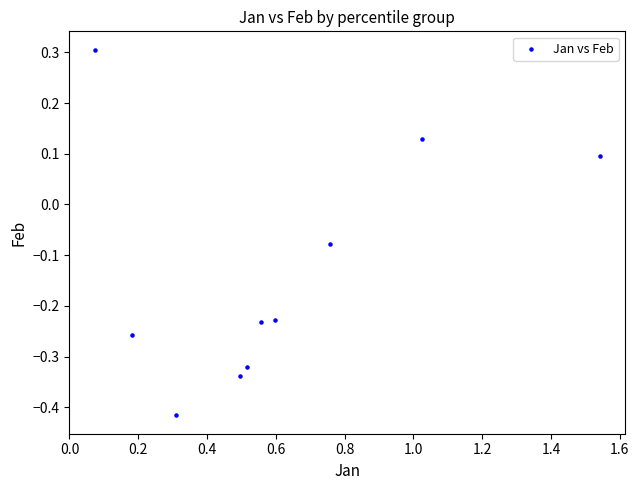

What is the range of X values (max minus min)?

1.5